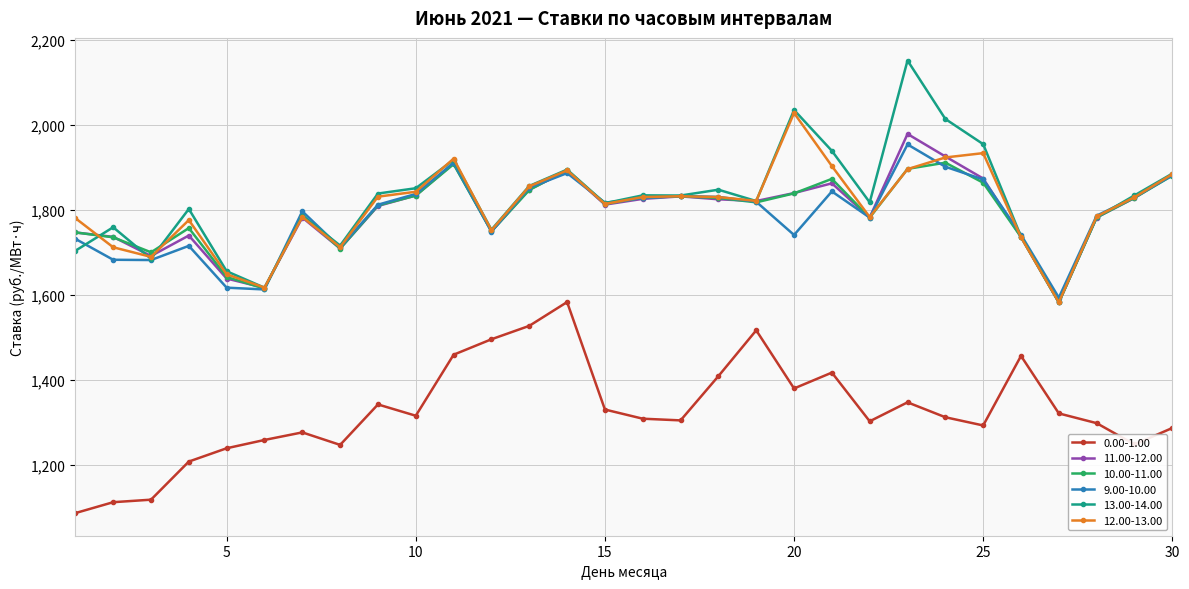

What is the value of the 10.00-11.00 point at the 24th from the left?

1911.4